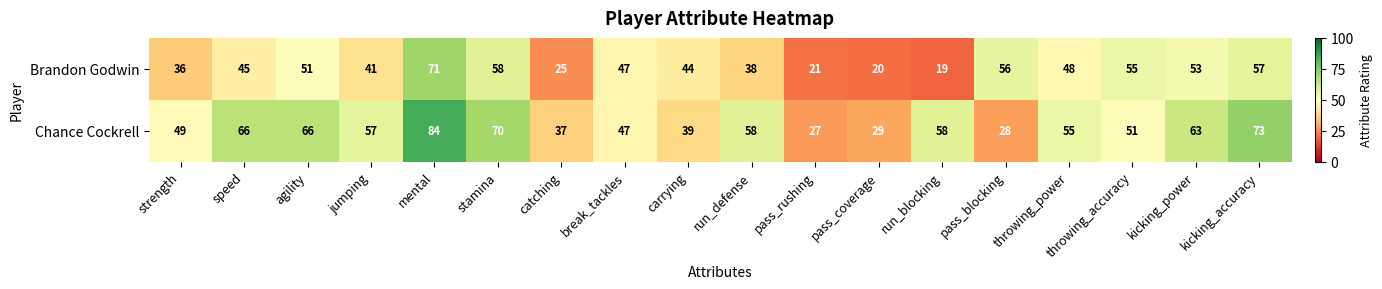

How many series are shown in this chart?

2